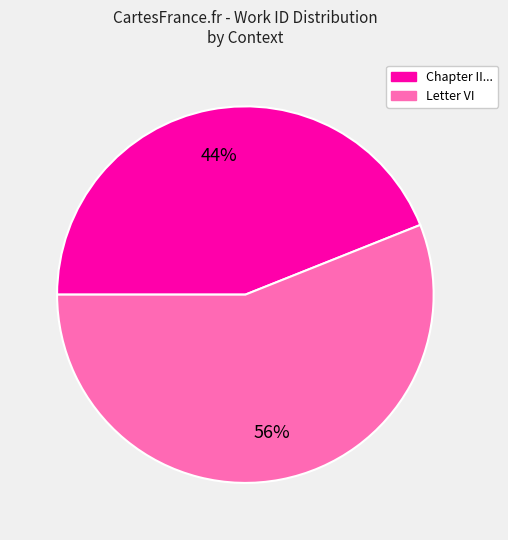

To the nearest percent, what is the difference between the largest and smallest slice percentages?

12%